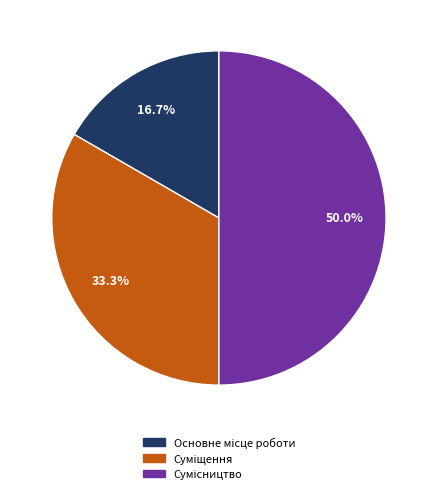

Count the number of slices in the pie.

3